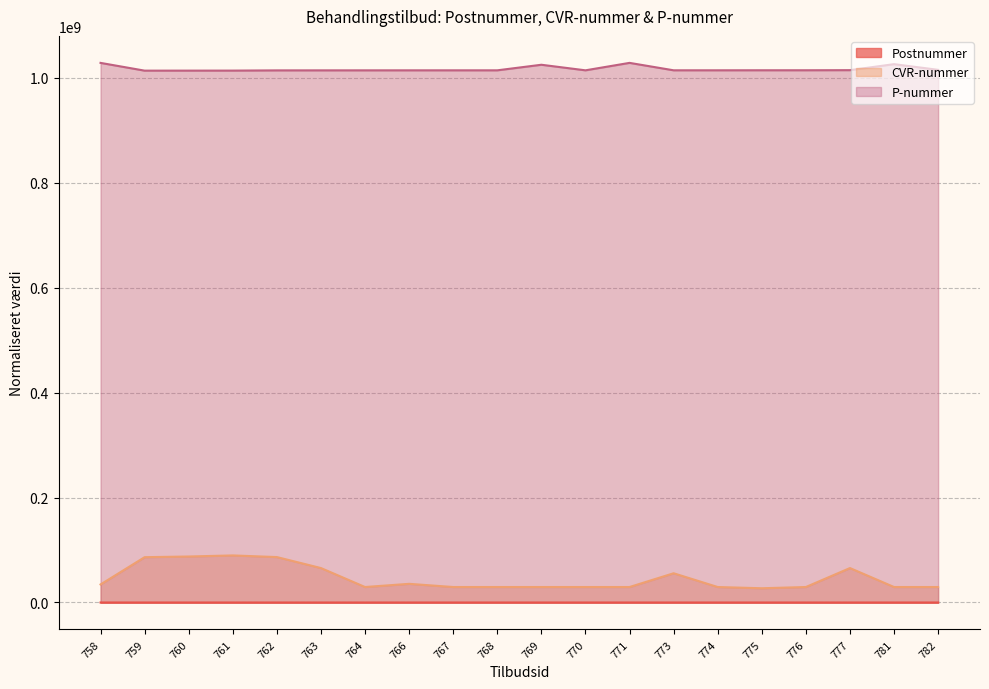

Does the chart display data point markers on the line(s)?

No